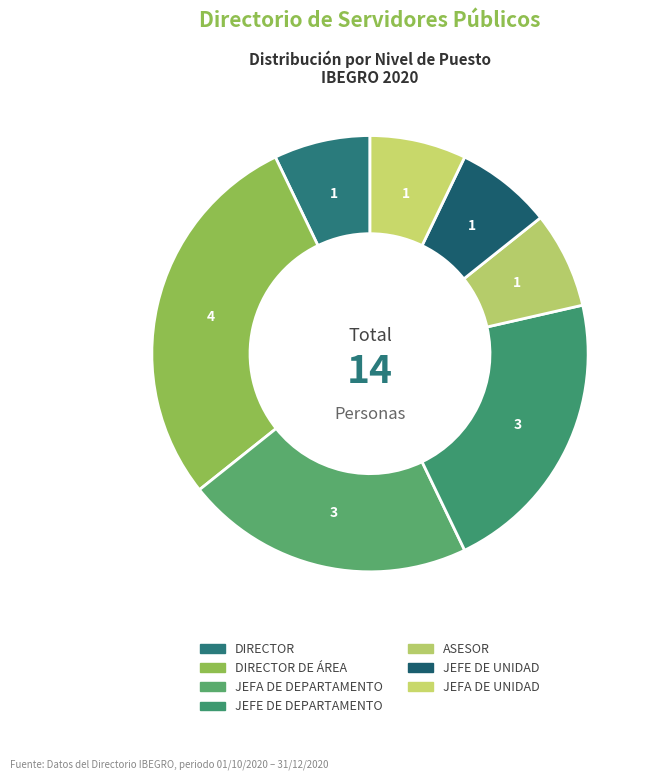

Does any single category account for the majority?

No